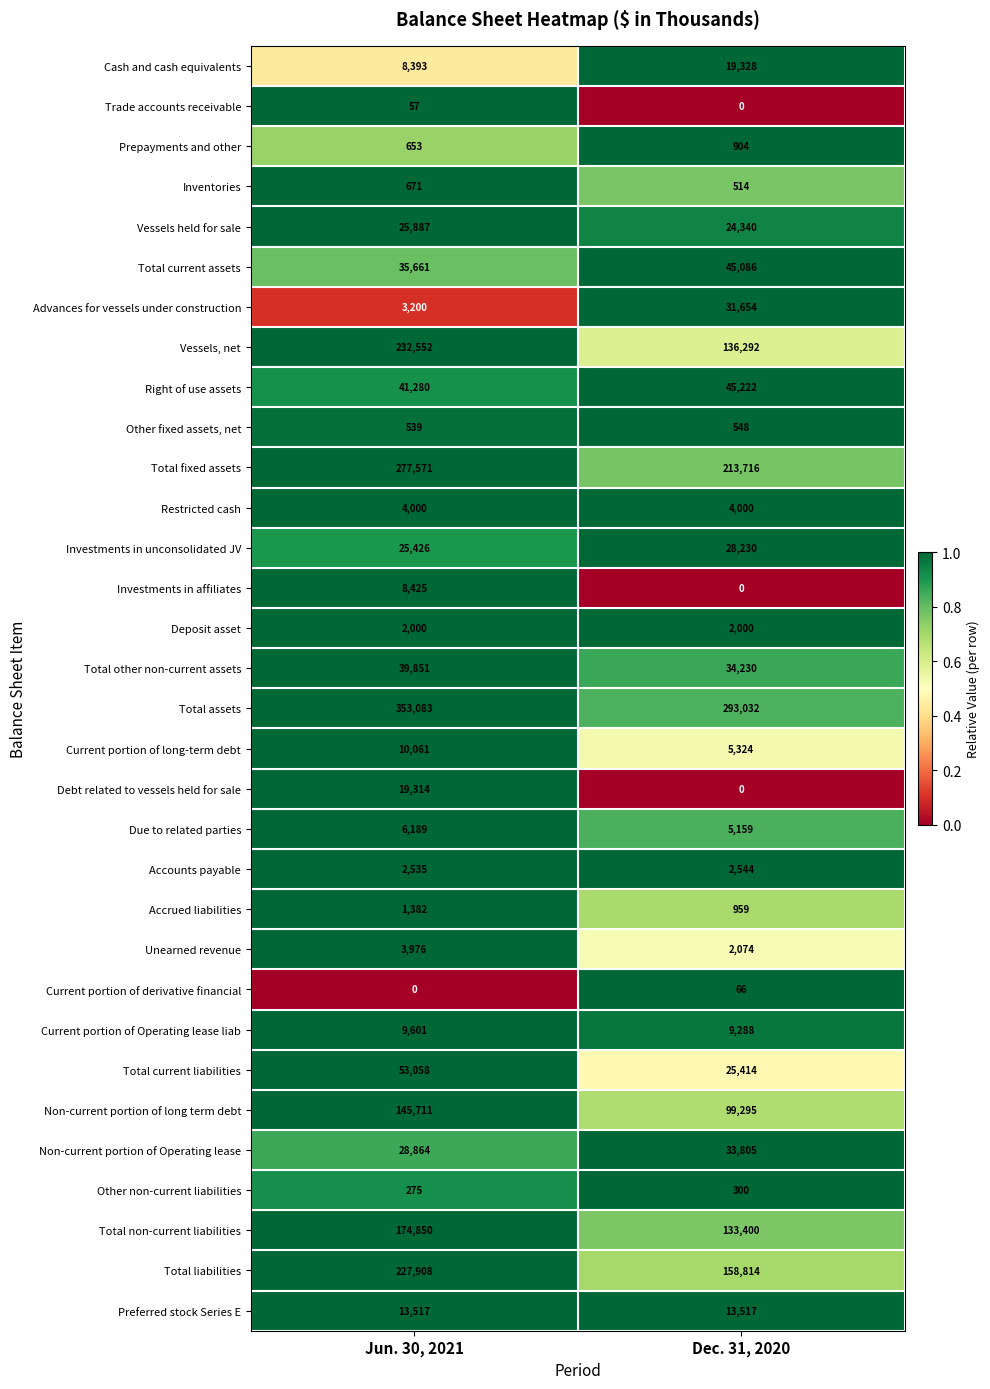

Which series has the widest spread of values?

Vessels, net